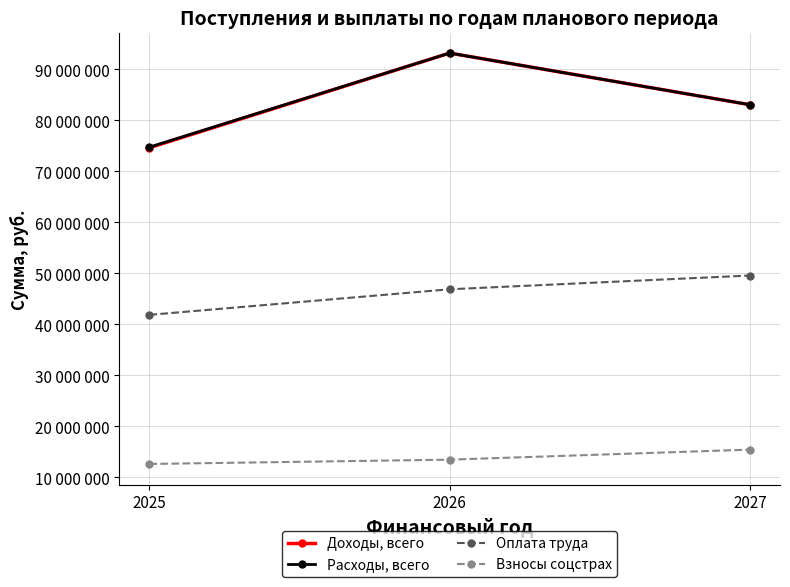

Reading left to right, list all the values displayed in this chart.

Доходы, всего: 2025=74636121.0	2026=93196160.0	2027=83078193.0
Расходы, всего: 2025=74752359.7	2026=93196160.0	2027=83078193.0
Оплата труда: 2025=41878000.0	2026=46894300.0	2027=49590000.0
Взносы соцстрах: 2025=12648280.0	2026=13493520.0	2027=15461693.0